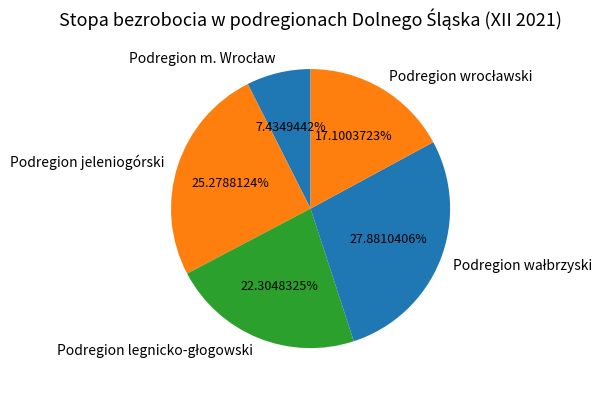

How many slices are in this pie chart?

5